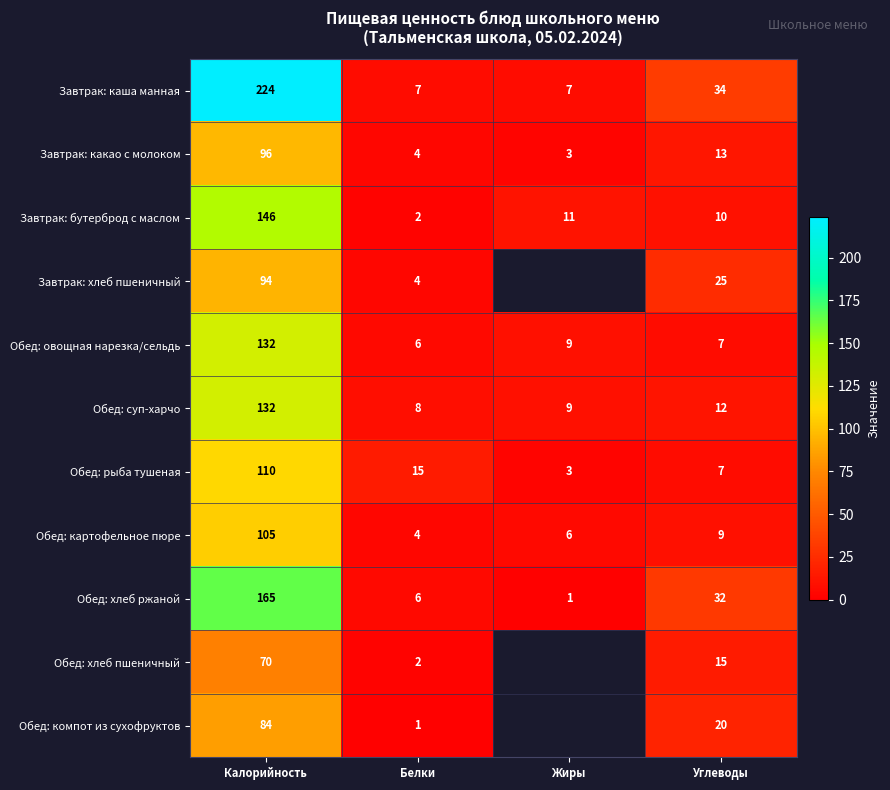

What is the maximum value shown in the chart?

224.0